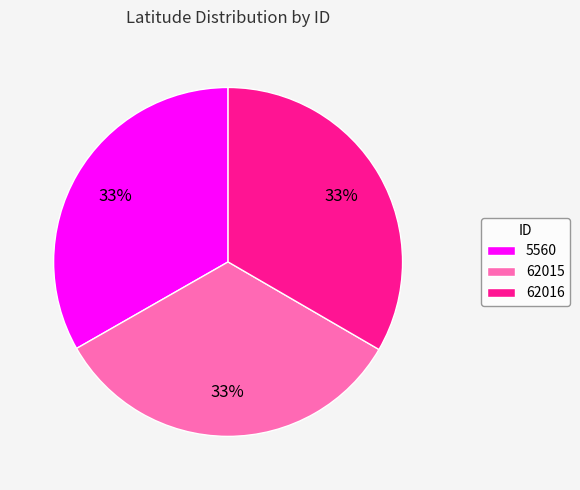

What percentage is the 62015 slice, to the nearest percent?

33%